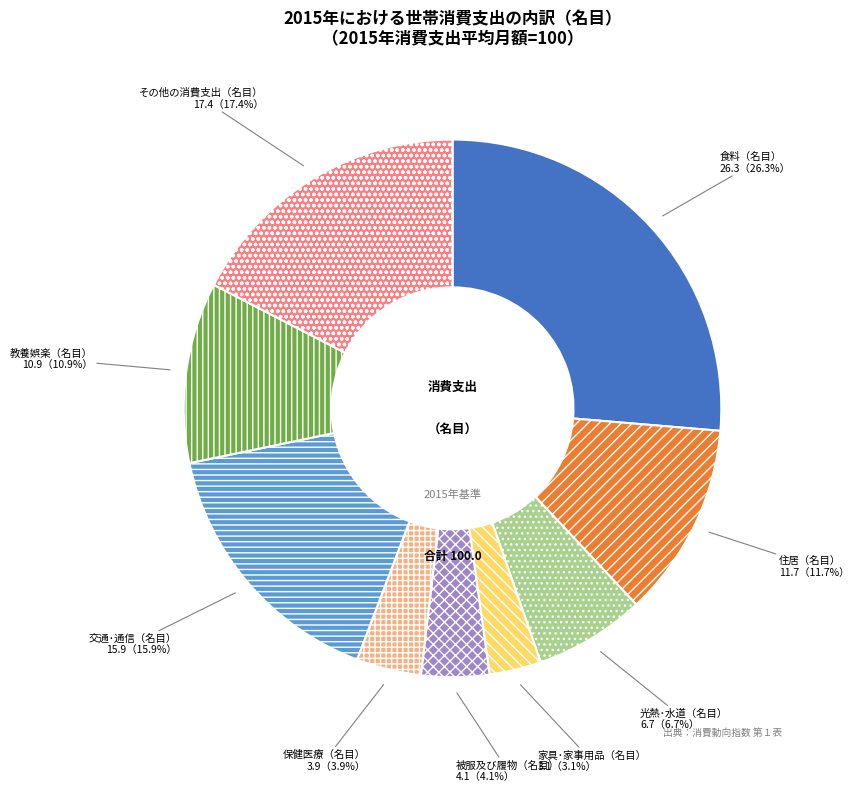

True or false: 光熱･水道（名目） accounts for 18% of the total.

False